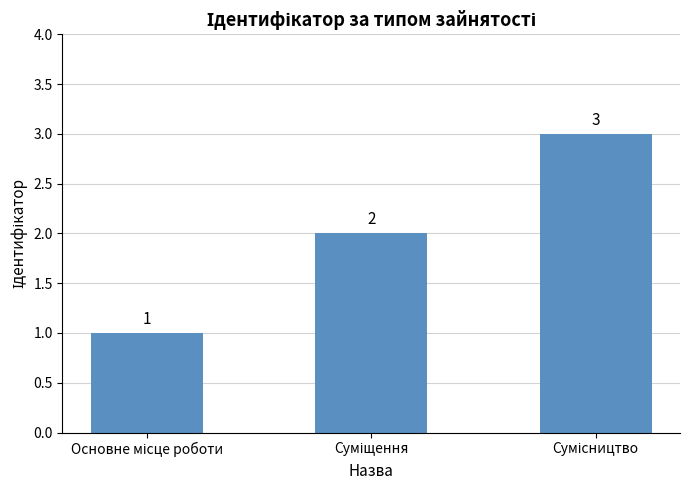

What is the average value?

2